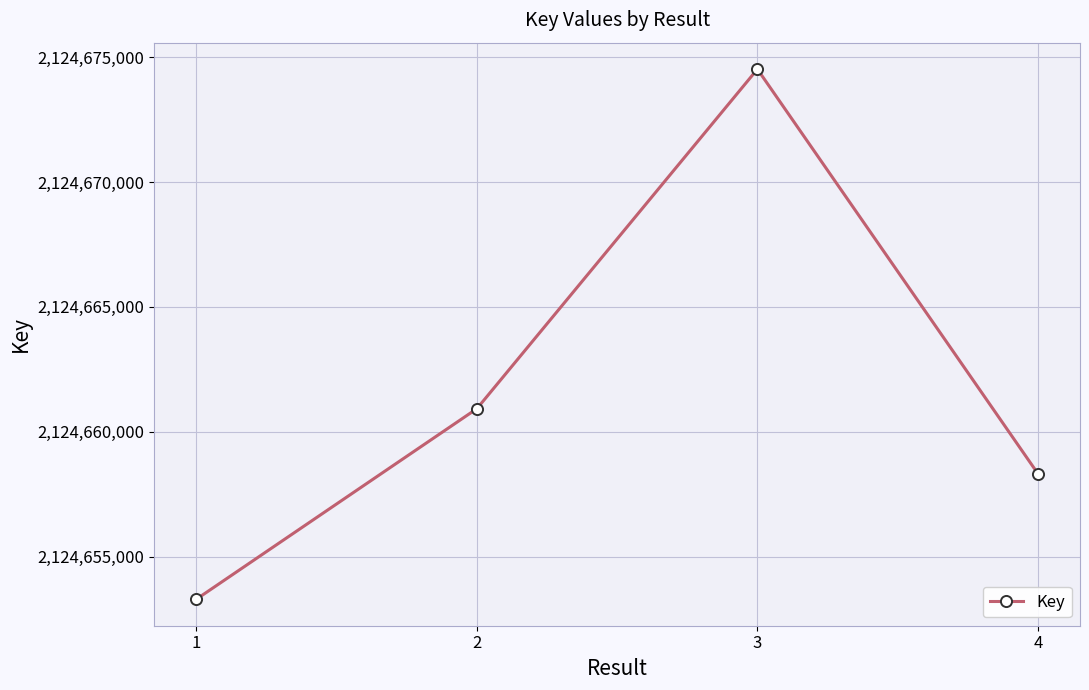

Rank the categories by value from lowest to highest.

1, 4, 2, 3